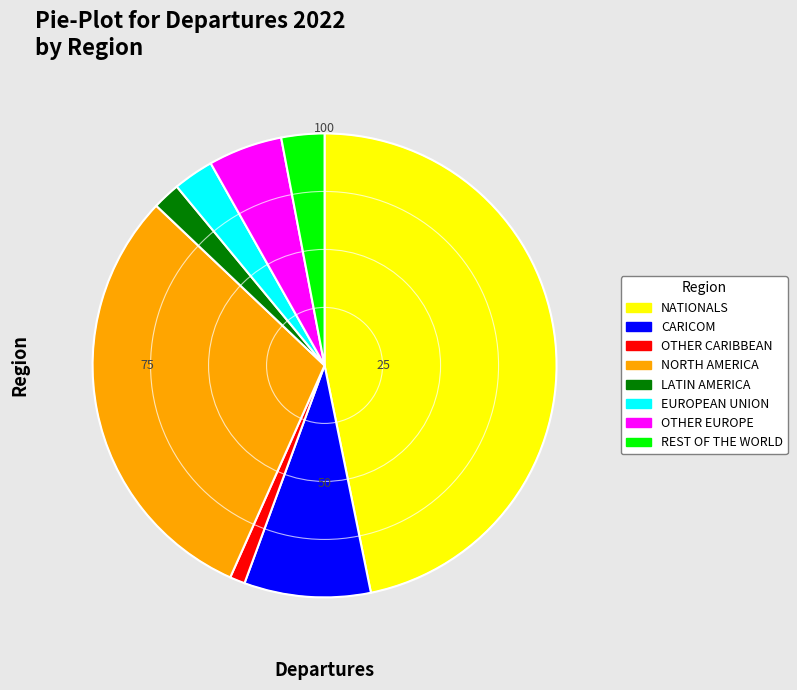

Is there a majority slice in this chart?

No